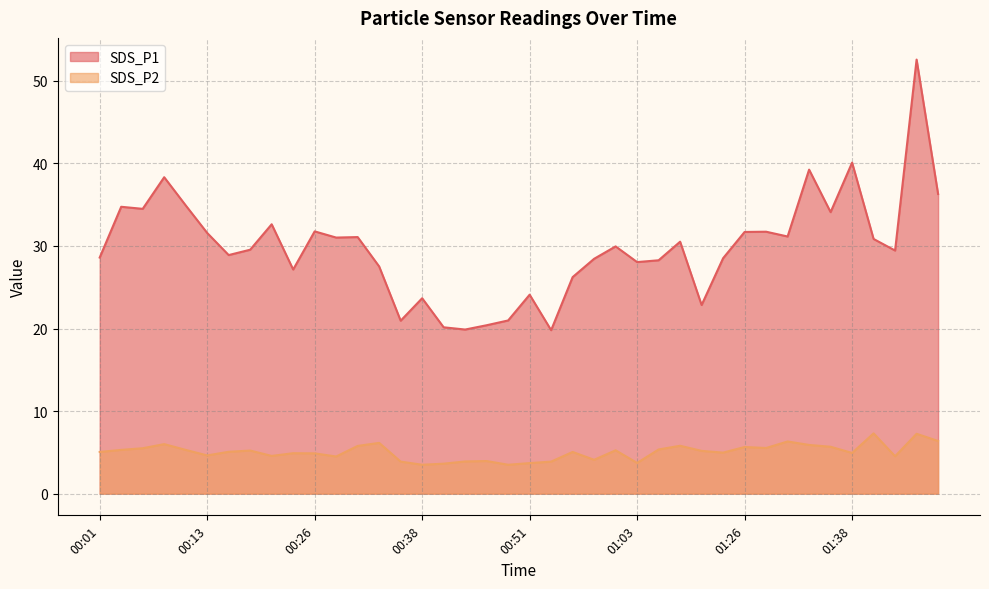

Reading left to right, what are all the values shown in this chart?

SDS_P1: 28.6	34.8	34.5	38.3	34.9	31.6	28.9	29.6	32.6	27.1	31.8	31.0	31.1	27.5	20.9	23.7	20.1	19.9	20.4	21.0	24.1	19.8	26.2	28.4	29.9	28.1	28.3	30.5	22.9	28.5	31.7	31.7	31.1	39.2	34.1	40.1	30.9	29.4	52.6	36.3
SDS_P2: 5.0	5.3	5.5	6.0	5.3	4.6	5.1	5.2	4.6	4.9	4.9	4.5	5.8	6.2	3.9	3.5	3.6	3.9	4.0	3.5	3.7	3.9	5.0	4.1	5.2	3.7	5.3	5.8	5.2	5.0	5.7	5.5	6.3	5.9	5.7	4.9	7.3	4.5	7.2	6.4